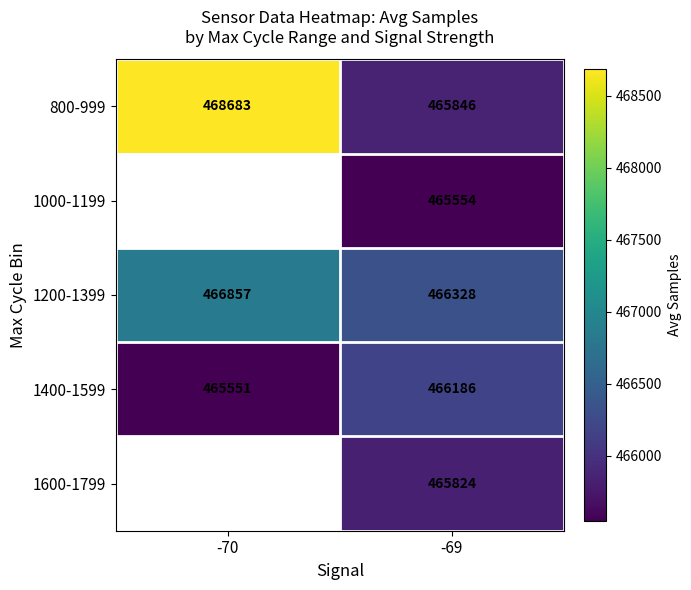

What is the greatest value displayed?

468683.0